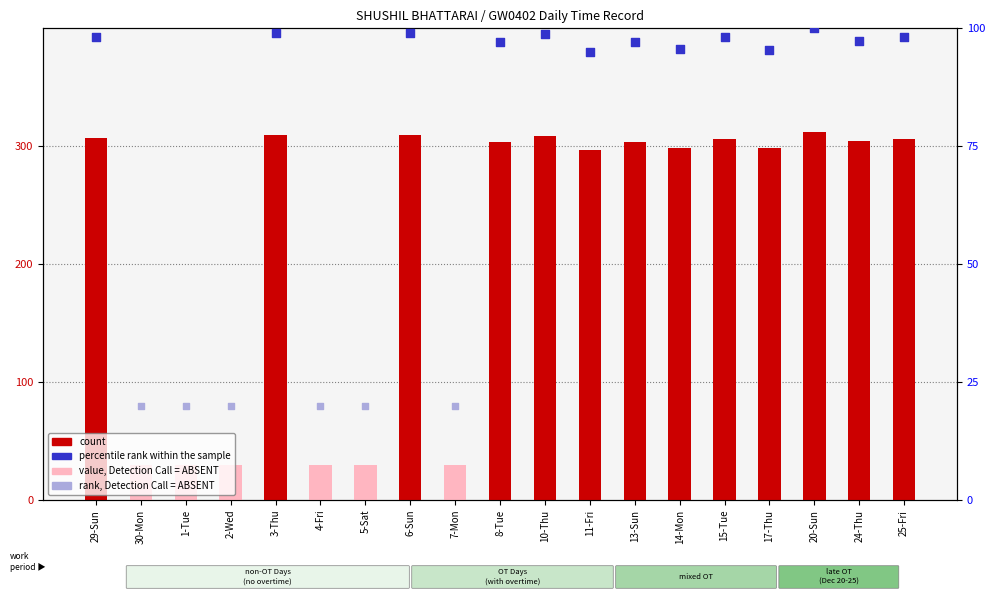

Which has a higher value, 7-Mon or 24-Thu?

24-Thu